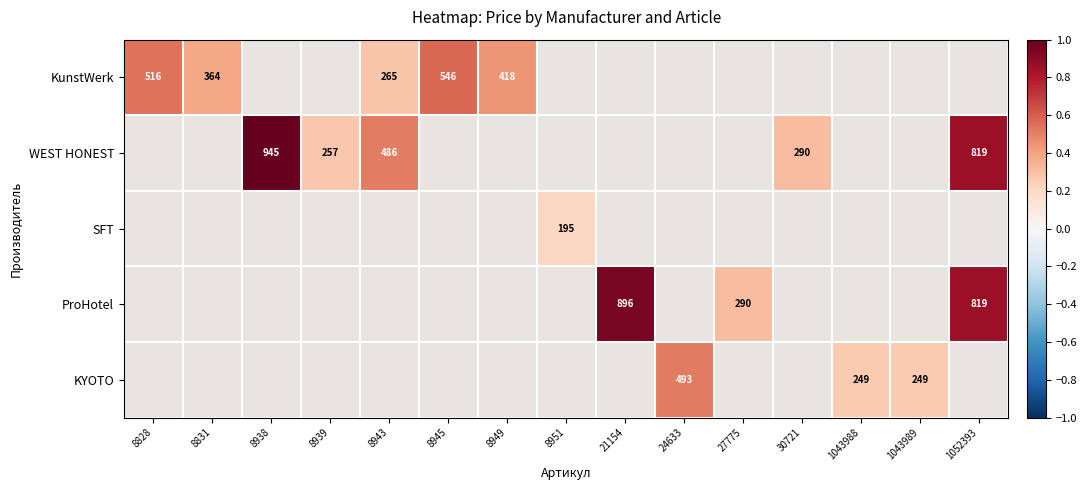

At which category does the chart reach its minimum across all series?

8951